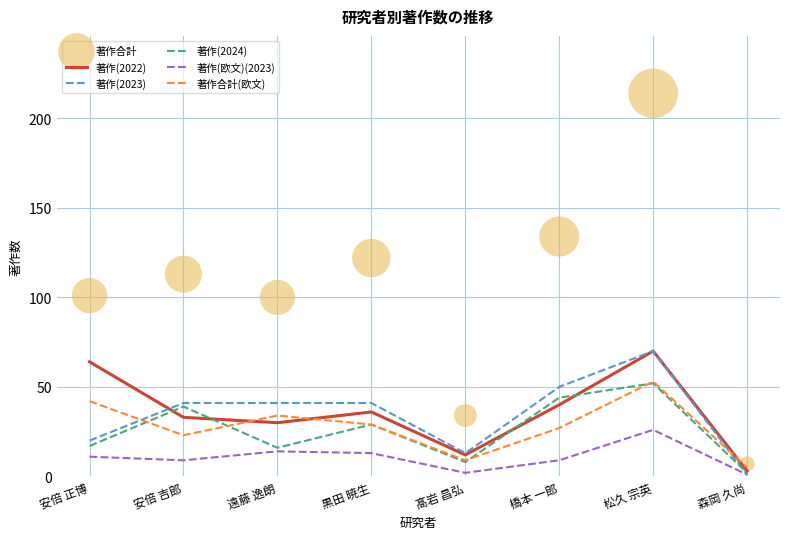

What is the total value across all series at 黒田 暁生?

270